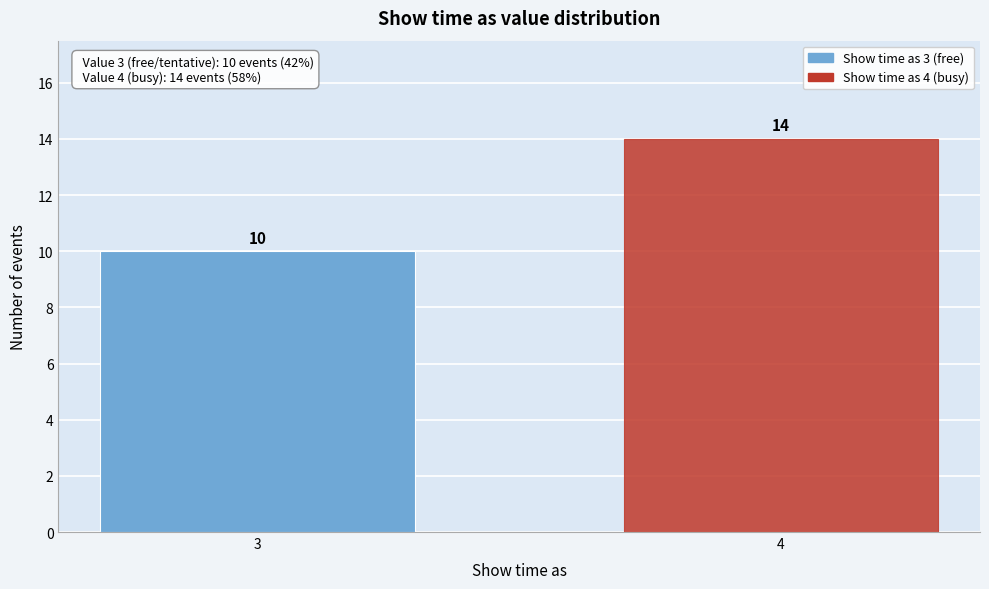

Reading left to right, extract all data points from this chart.

3=10	4=14